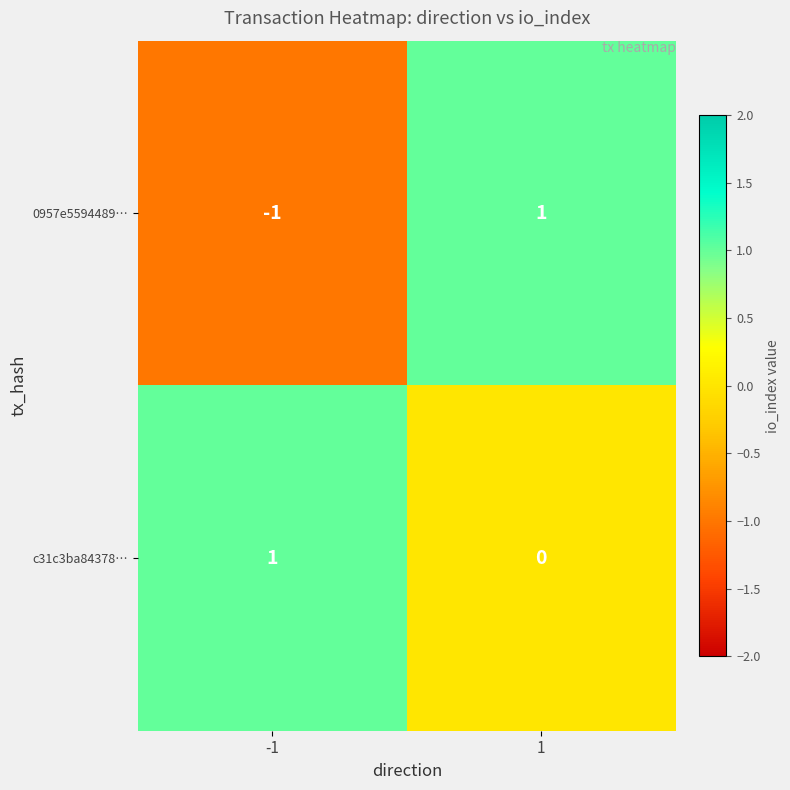

Which series has the largest range (max minus min)?

0957e5594489…